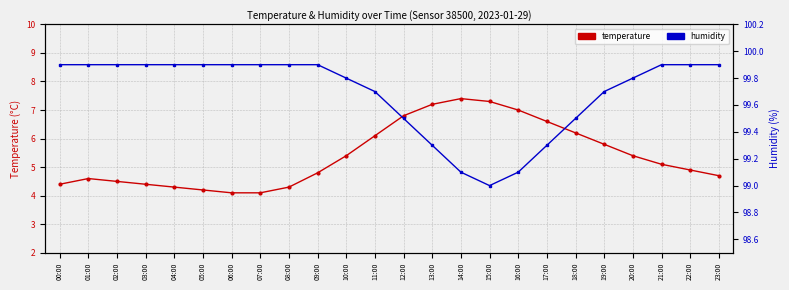

Where is humidity nearest to the value 99?

15:00